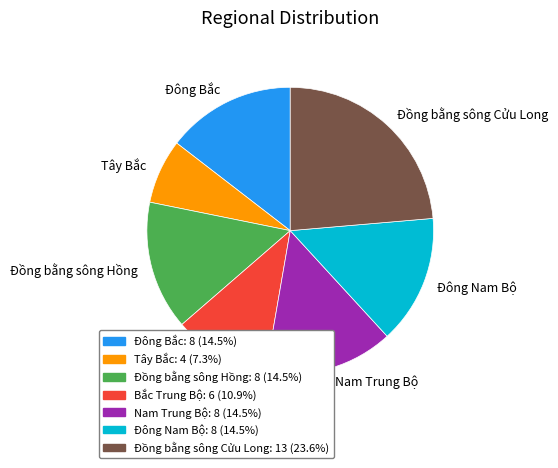

Is it true that Đông Bắc is 15% of the pie?

True